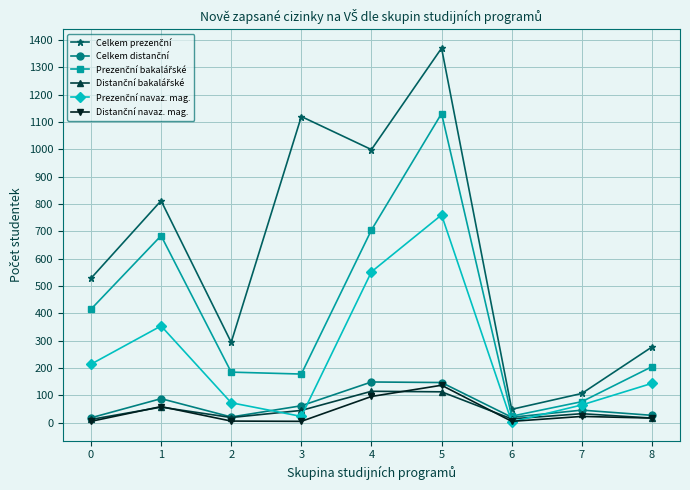

At which category is the sum across all series the highest?

5